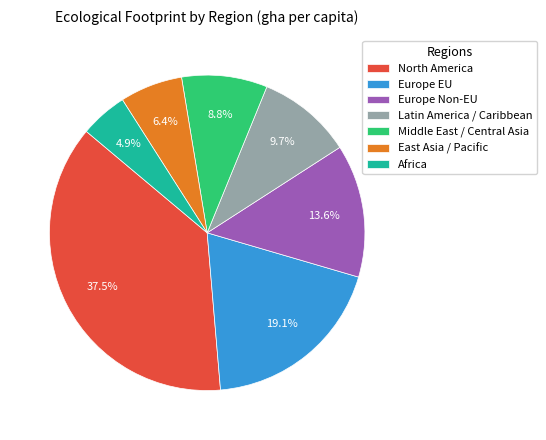

To the nearest percent, what percentage of the pie is Middle East / Central Asia?

9%